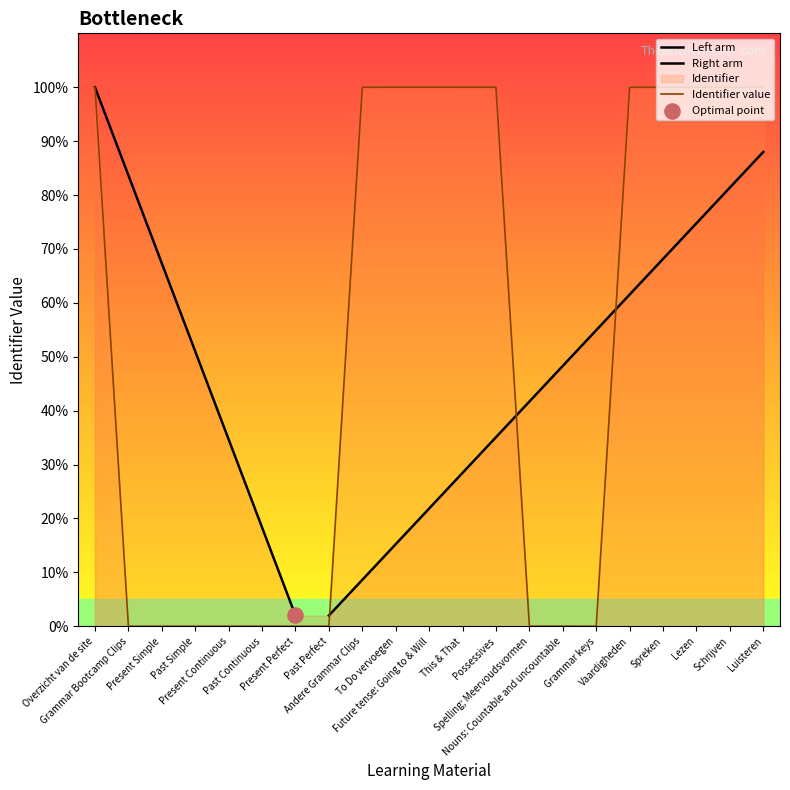

What is the change in value from This & That to Grammar keys?

-100.0